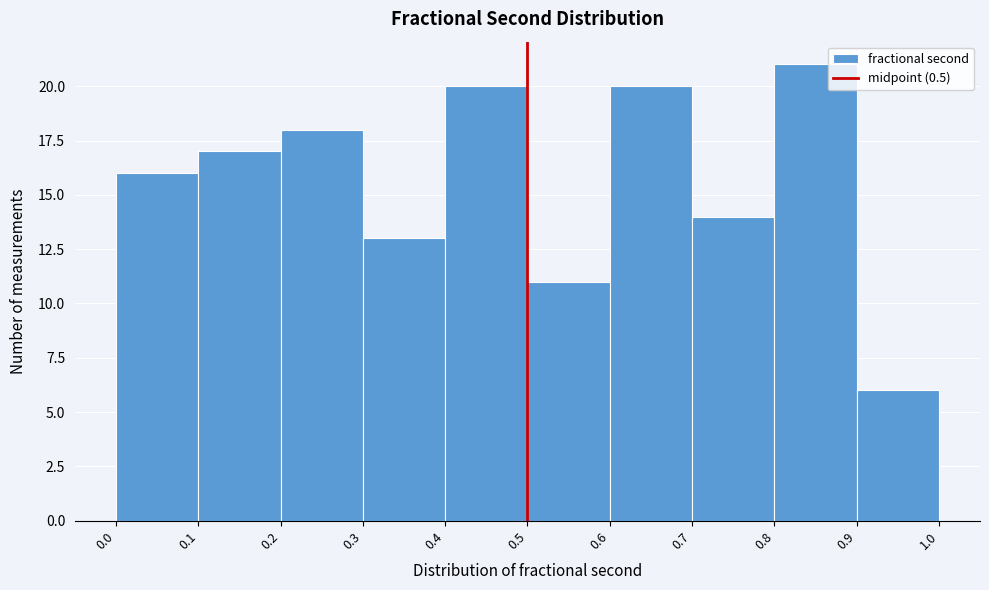

Reading left to right, transcribe this chart: for each bar, give the range it covers on the x-axis and its height. The values are not printed on the chart, so give them approximately, as read against the axis.

0.0 to 0.1: 16
0.1 to 0.2: 17
0.2 to 0.3: 18
0.3 to 0.4: 13
0.4 to 0.5: 20
0.5 to 0.6: 11
0.6 to 0.7: 20
0.7 to 0.8: 14
0.8 to 0.9: 21
0.9 to 1.0: 6